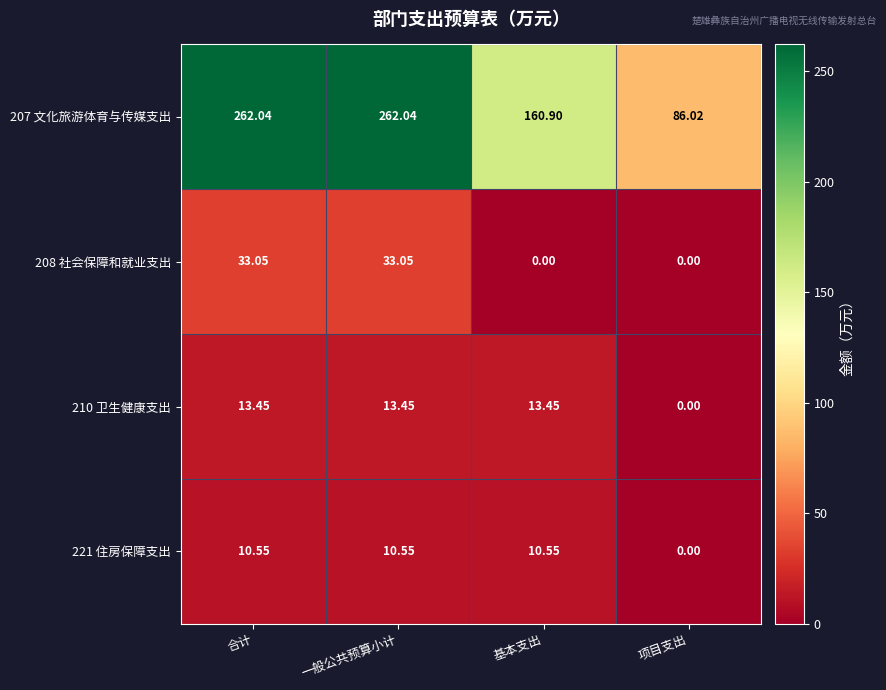

Where is 221 住房保障支出 nearest to the value 5?

项目支出